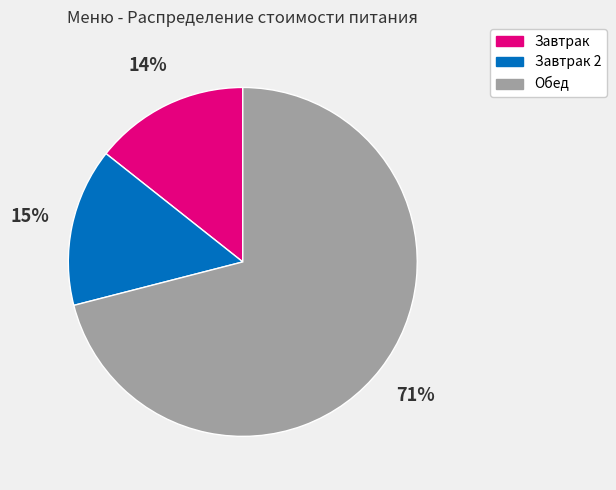

To the nearest percent, what portion does Завтрак represent?

14%